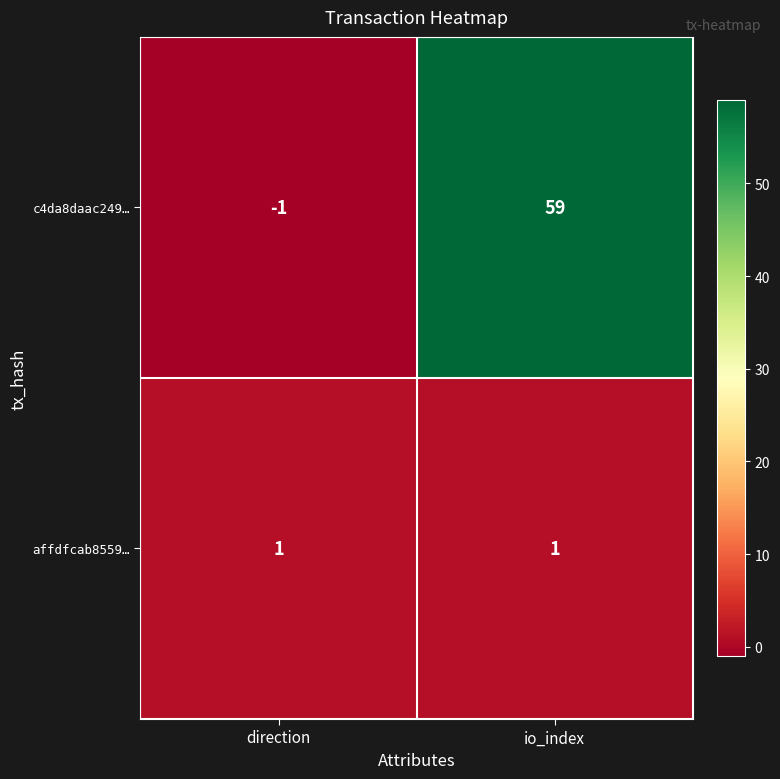

Reading left to right, transcribe all the data shown in this chart.

c4da8daac249…: direction=-1	io_index=59
affdfcab8559…: direction=1	io_index=1